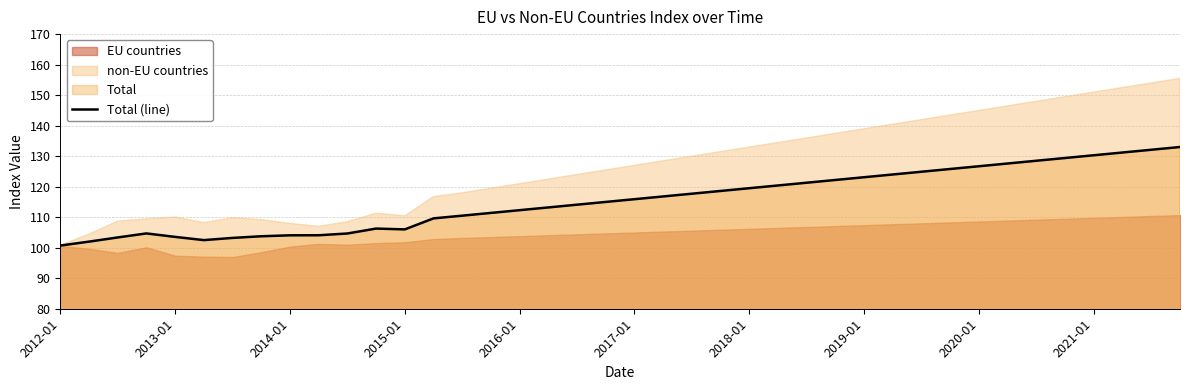

What is the lowest value of the Total (line) series?

100.7